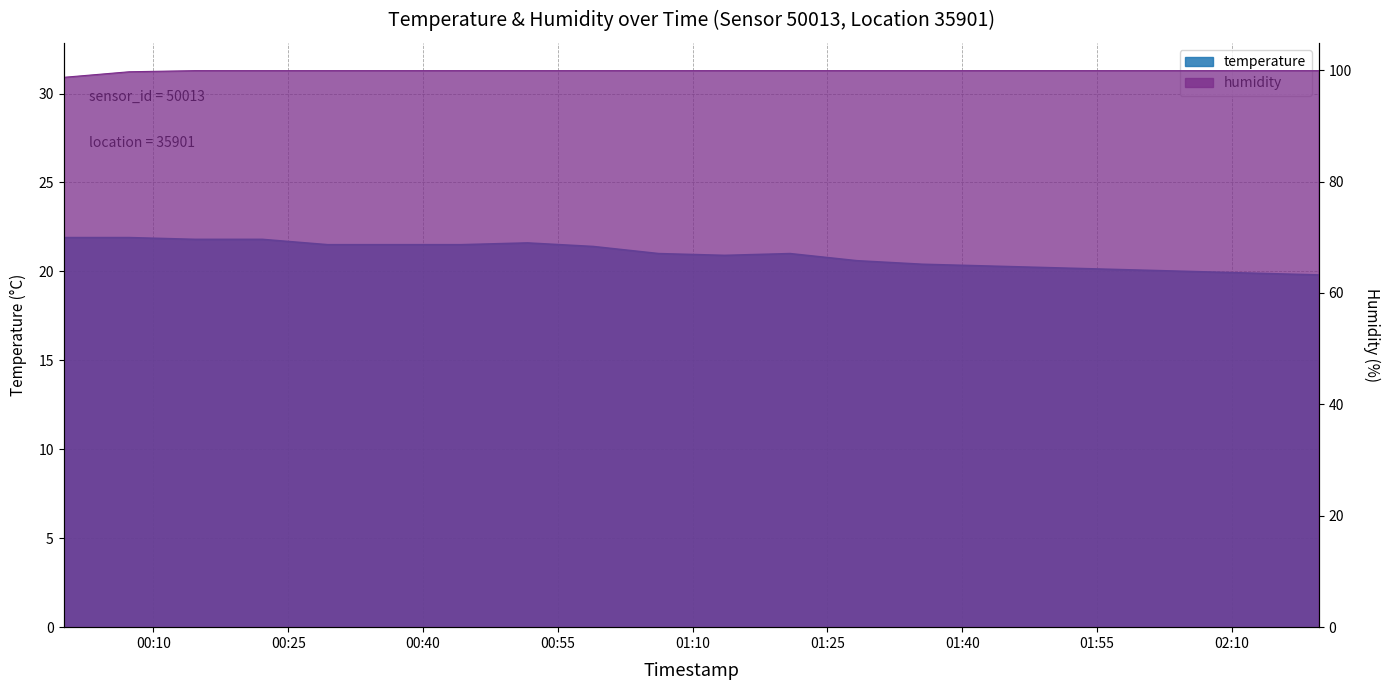

Reading left to right, what are all the values shown in this chart?

temperature: 21.9	21.9	21.8	21.8	21.5	21.5	21.5	21.6	21.4	21.0	20.9	21.0	20.6	20.4	20.3	20.2	20.1	20.0	19.9	19.8
humidity: 98.7	99.7	99.9	99.9	99.9	99.9	99.9	99.9	99.9	99.9	99.9	99.9	99.9	99.9	99.9	99.9	99.9	99.9	99.9	99.9